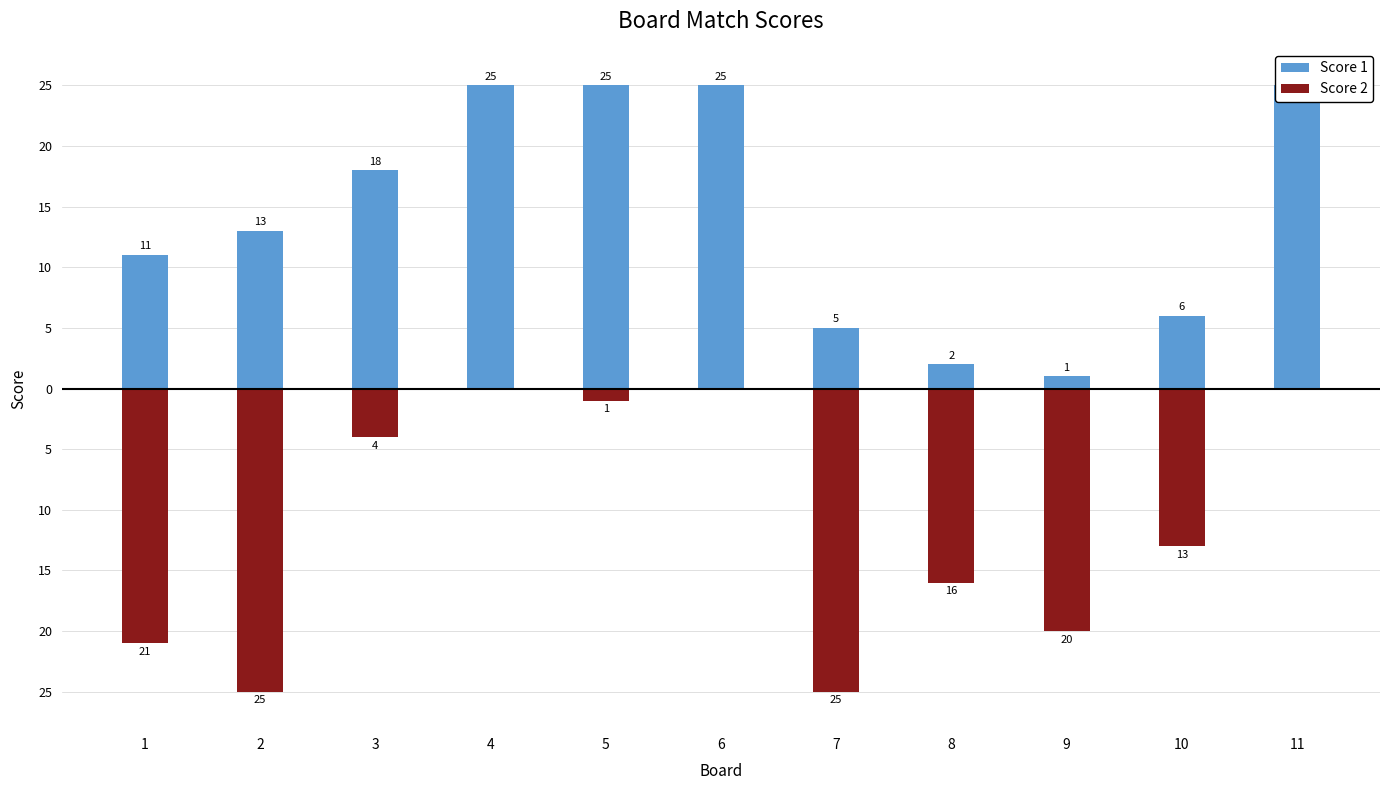

What are all the series names shown in the legend?

Score 1, Score 2